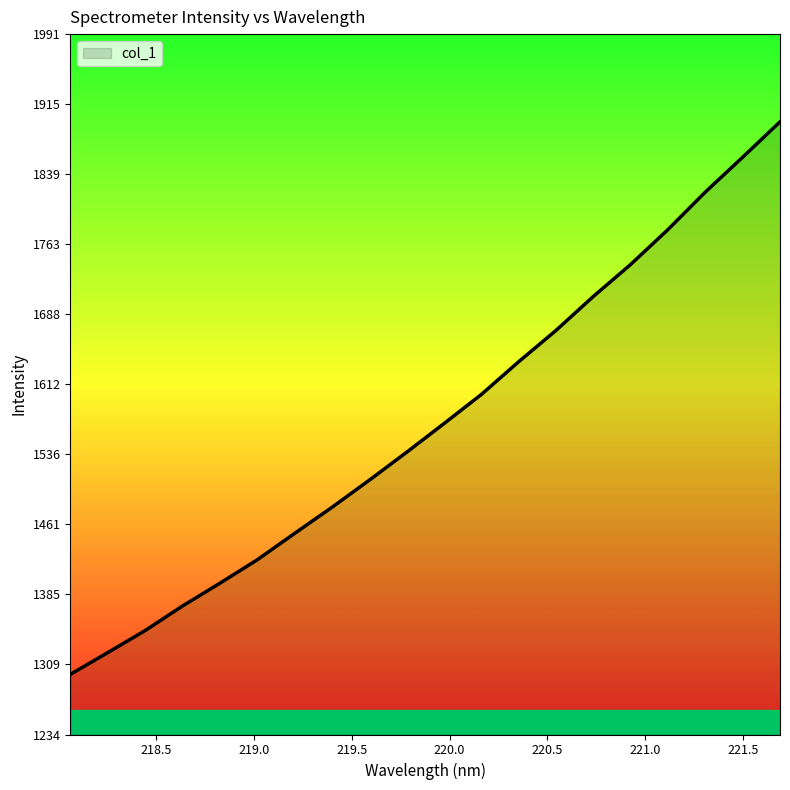

What is the difference between the maximum and minimum values?

597.3